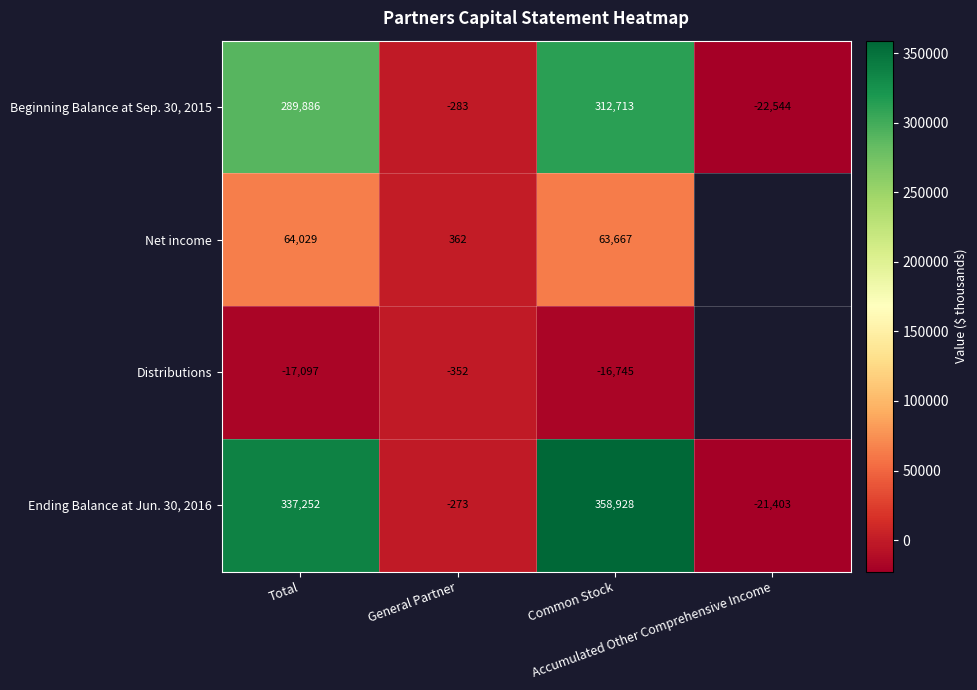

How many values in Beginning Balance at Sep. 30, 2015 are above zero?

2